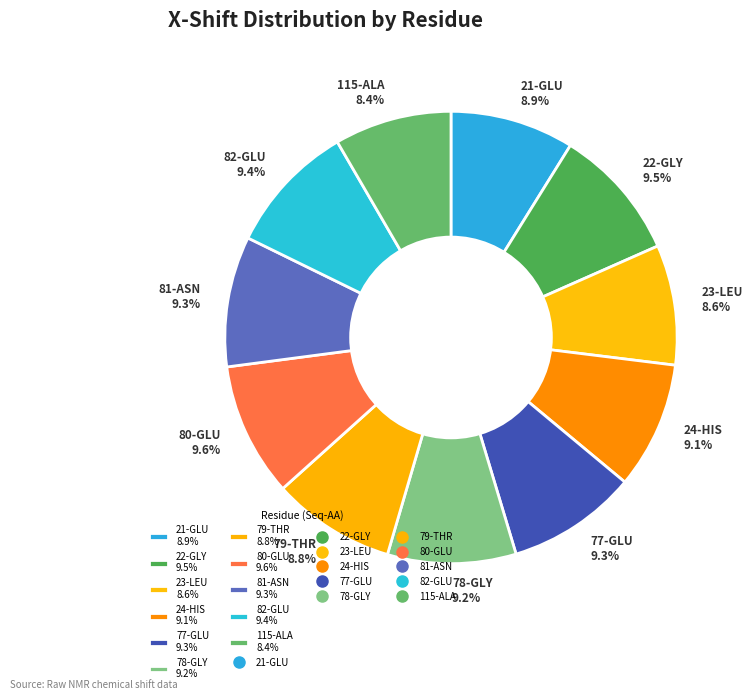

To the nearest percent, what is the difference between the largest and smallest slice percentages?

1%